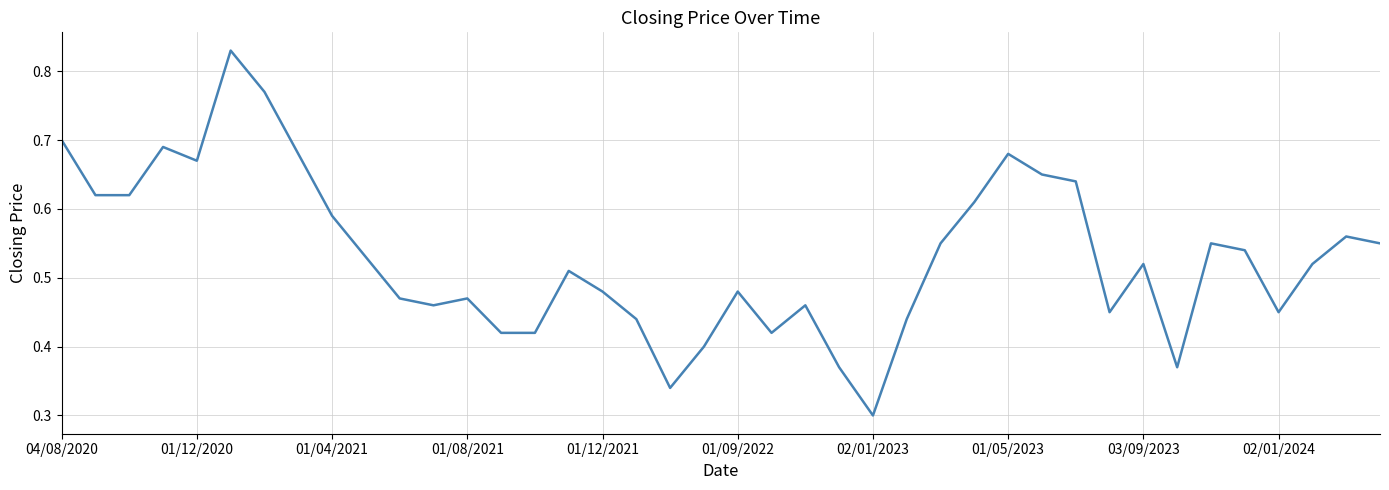

What is the sum of all values?

21.2